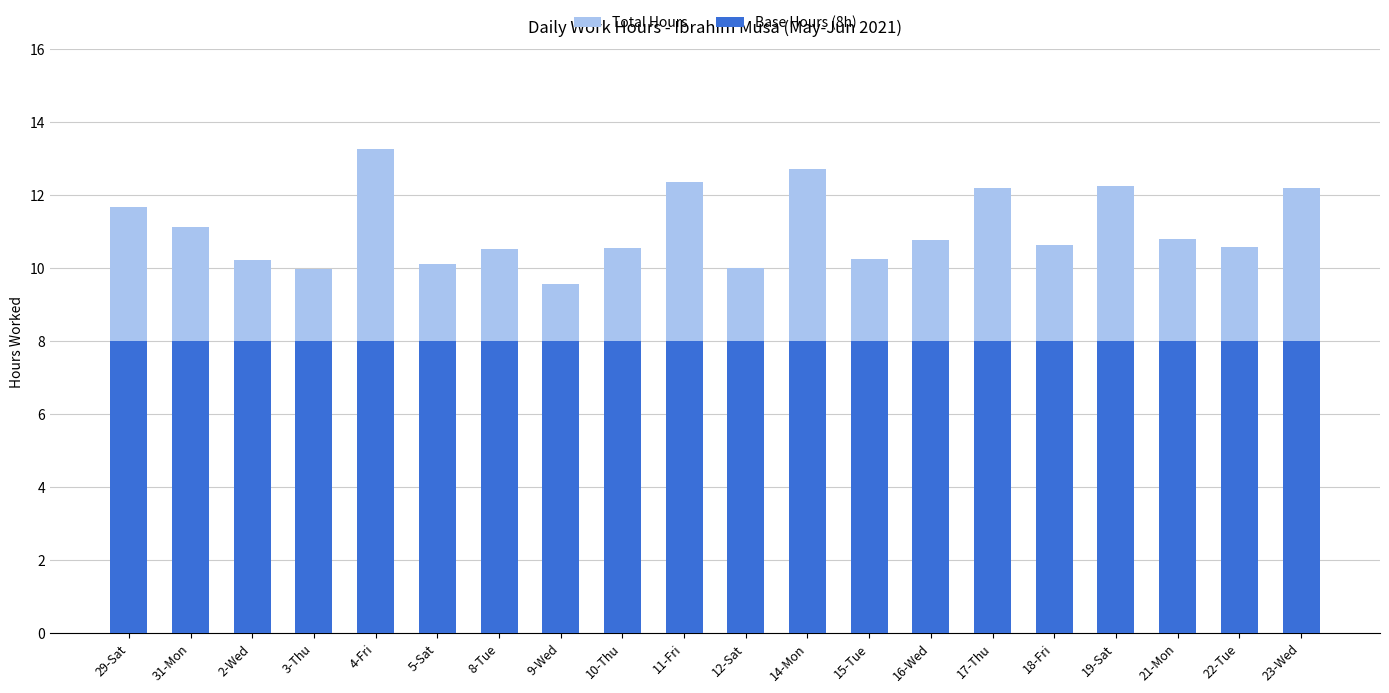

Where is Base Hours (8h) nearest to the value 8?

29-Sat